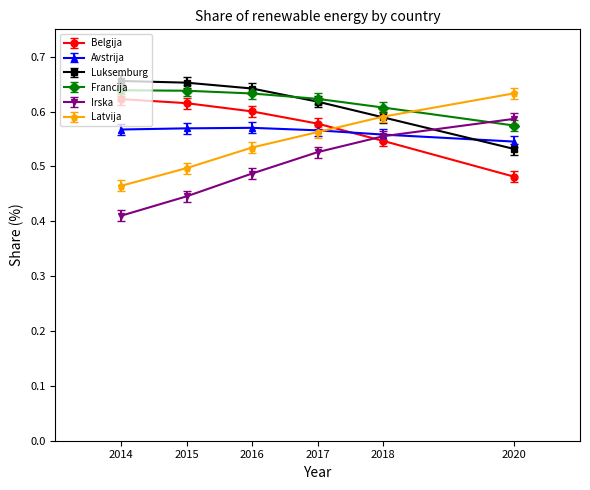

Which series ends up on top after the final intersection of Francija and Latvija?

Latvija